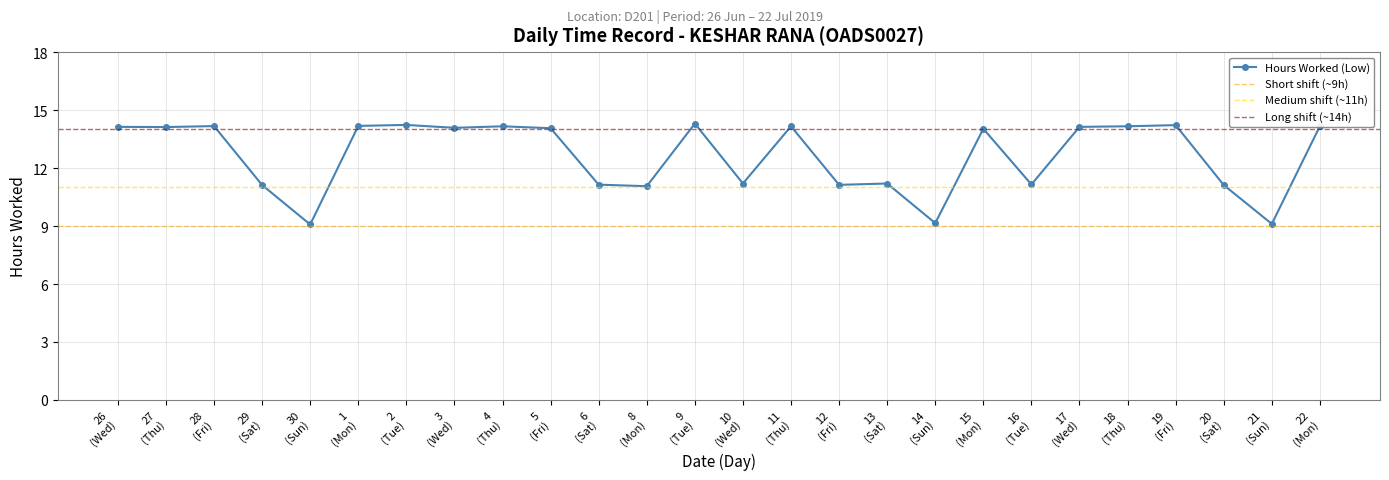

True or false: Hours Worked (Low) has more than 0 interior local peaks.

True